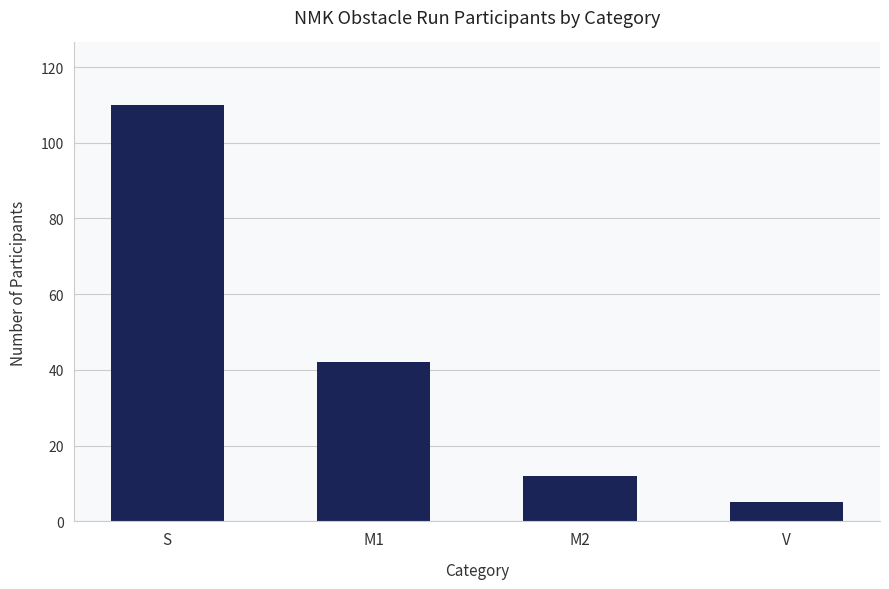

What is the smallest value displayed?

5